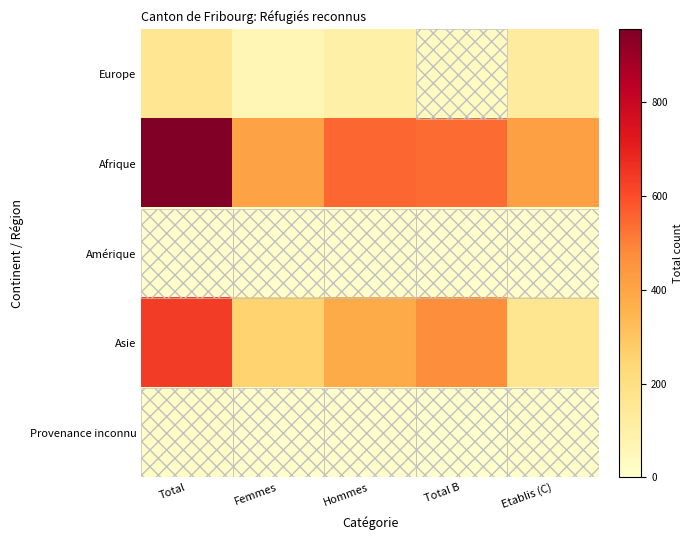

Reading left to right, what are all the values shown in this chart?

Europe: Total=160	Femmes=61	Hommes=99	Total B=32	Etablis (C)=128
Afrique: Total=955	Femmes=405	Hommes=550	Total B=540	Etablis (C)=415
Amérique: Total=11	Femmes=5	Hommes=6	Total B=5	Etablis (C)=6
Asie: Total=636	Femmes=256	Hommes=380	Total B=471	Etablis (C)=165
Provenance inconnu: Total=15	Femmes=6	Hommes=9	Total B=3	Etablis (C)=12